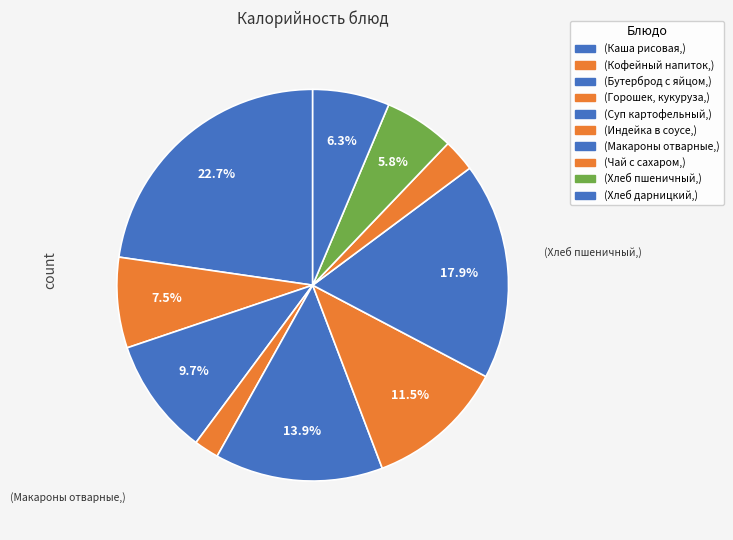

Does any single category account for the majority?

No